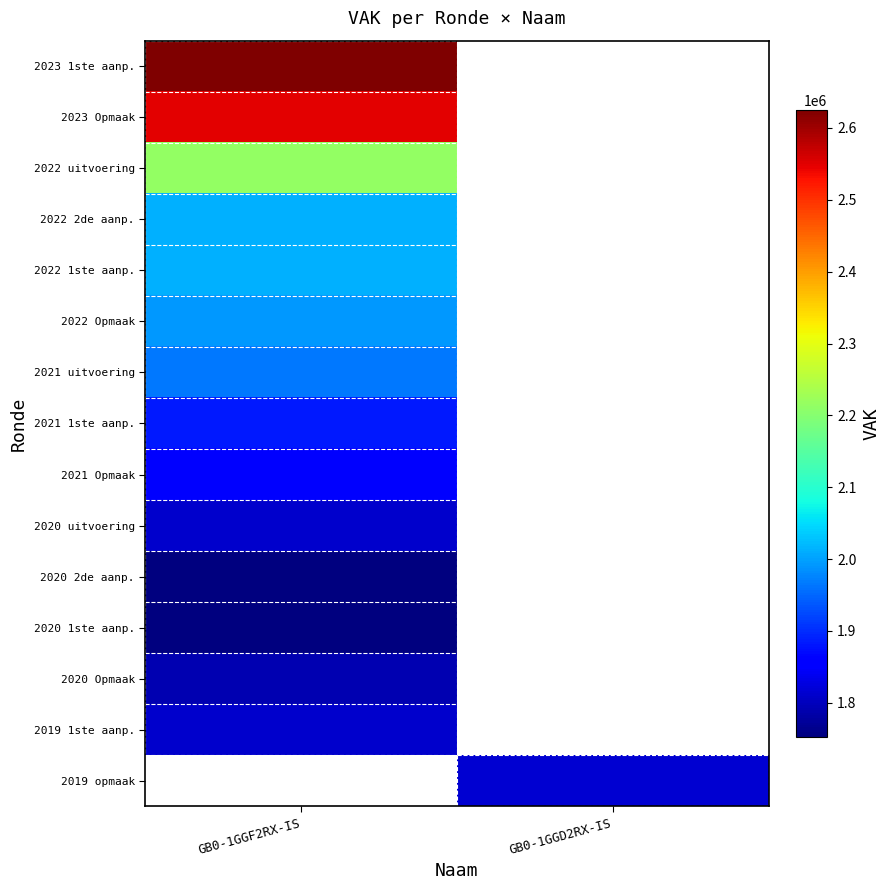

Is the value of 2022 1ste aanp. at GB0-1GGF2RX-IS greater than the value of 2022 uitvoering at GB0-1GGF2RX-IS?

No